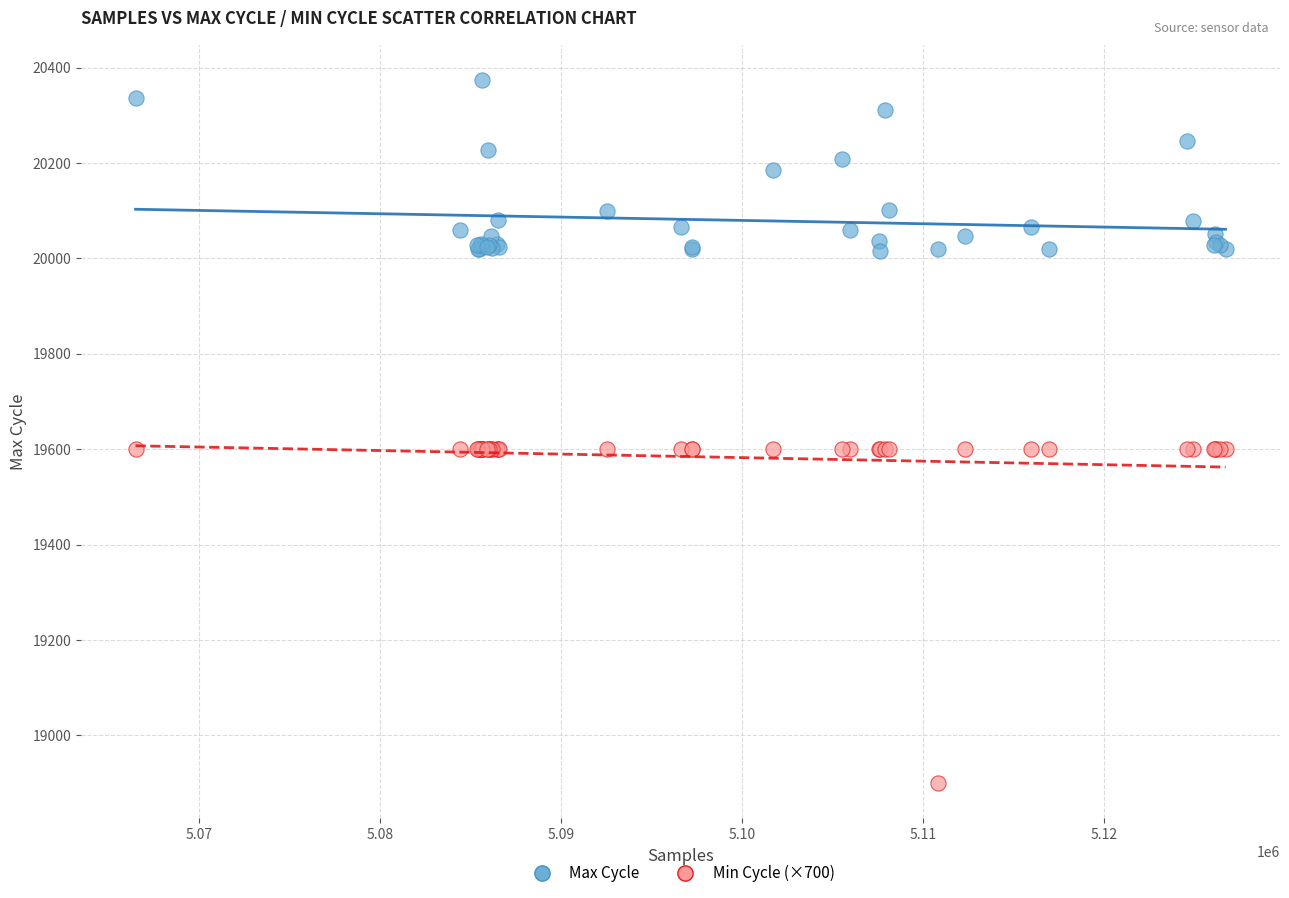

Which series contains the lowest Y value?

Min Cycle (×700)